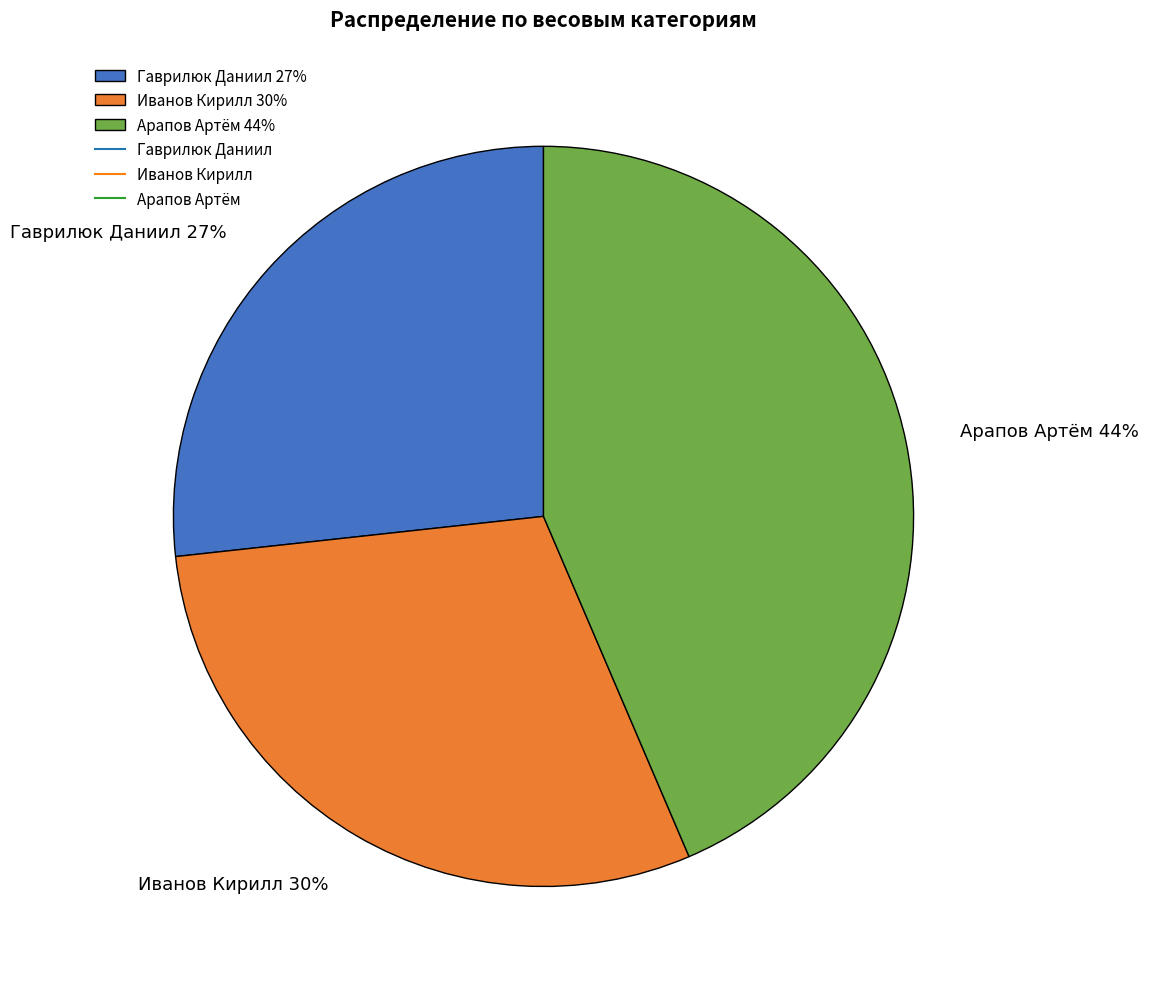

Which has a higher value, Арапов Артём or Гаврилюк Даниил?

Арапов Артём